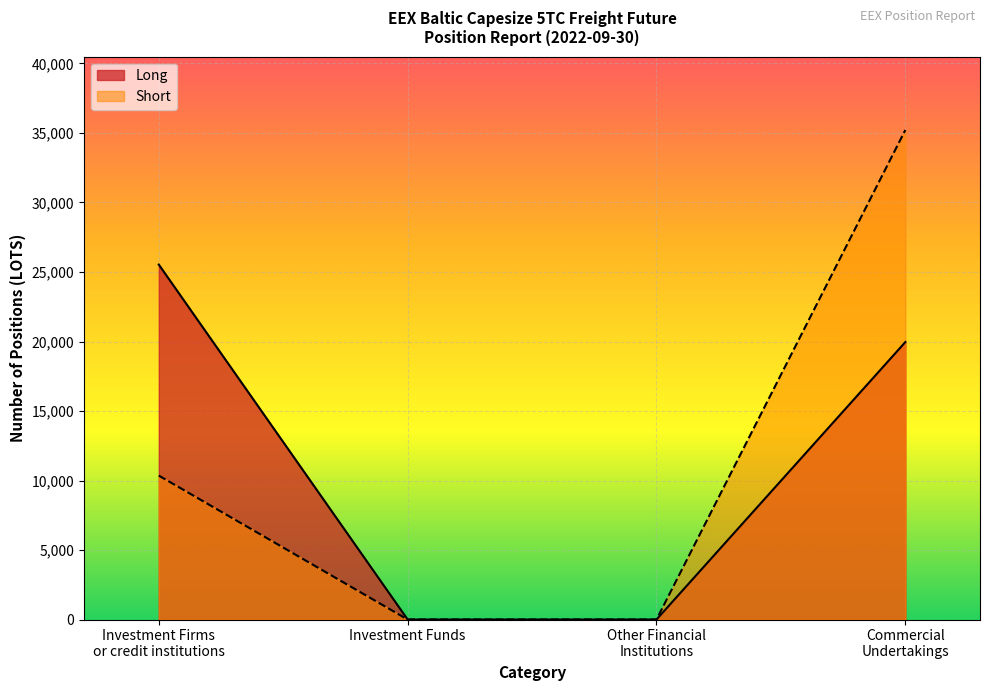

Reading right to left, extract all data points from this chart.

Long: 19961.0	0.0	0.0	25532.7
Short: 35215.1	0.0	0.0	10354.1